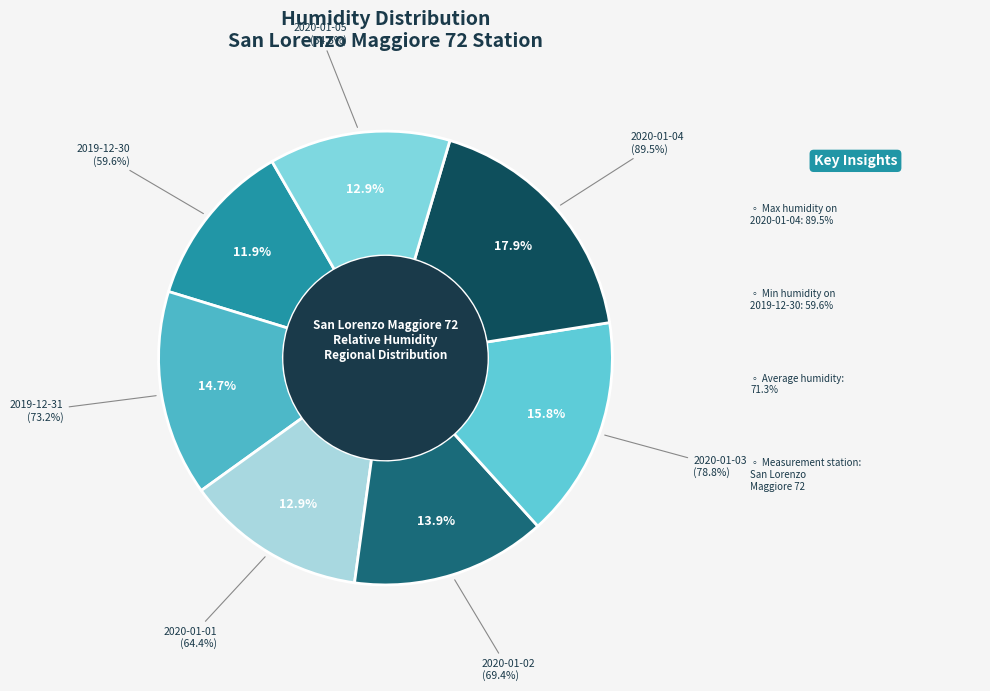

Count the number of slices in the pie.

7